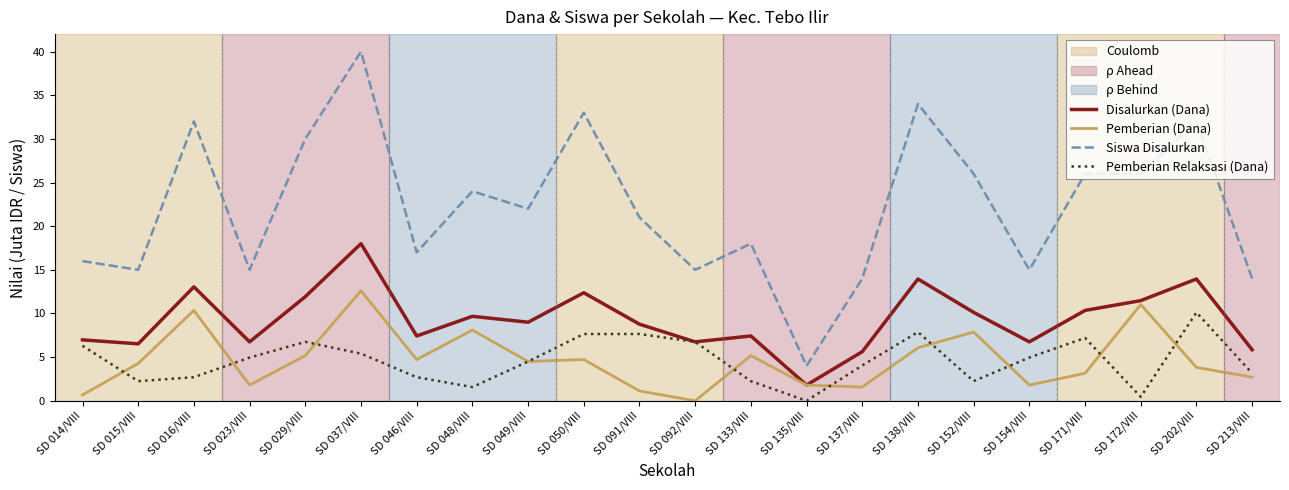

True or false: Siswa Disalurkan and Pemberian Relaksasi (Dana) intersect in this chart.

False